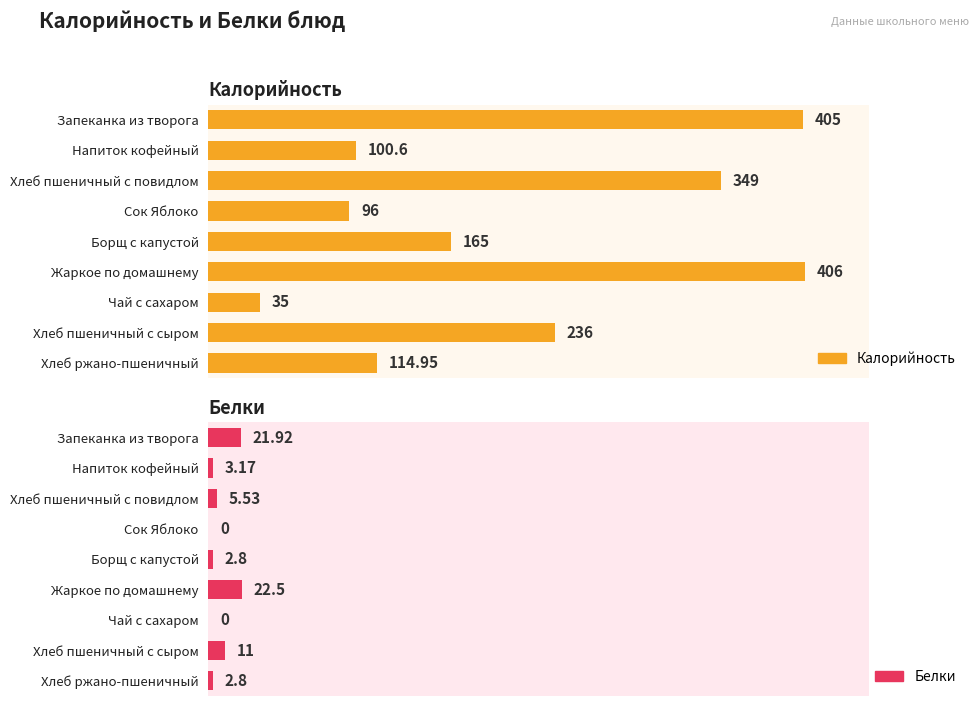

What is the spread (max minus min) of values at Напиток кофейный?

97.4